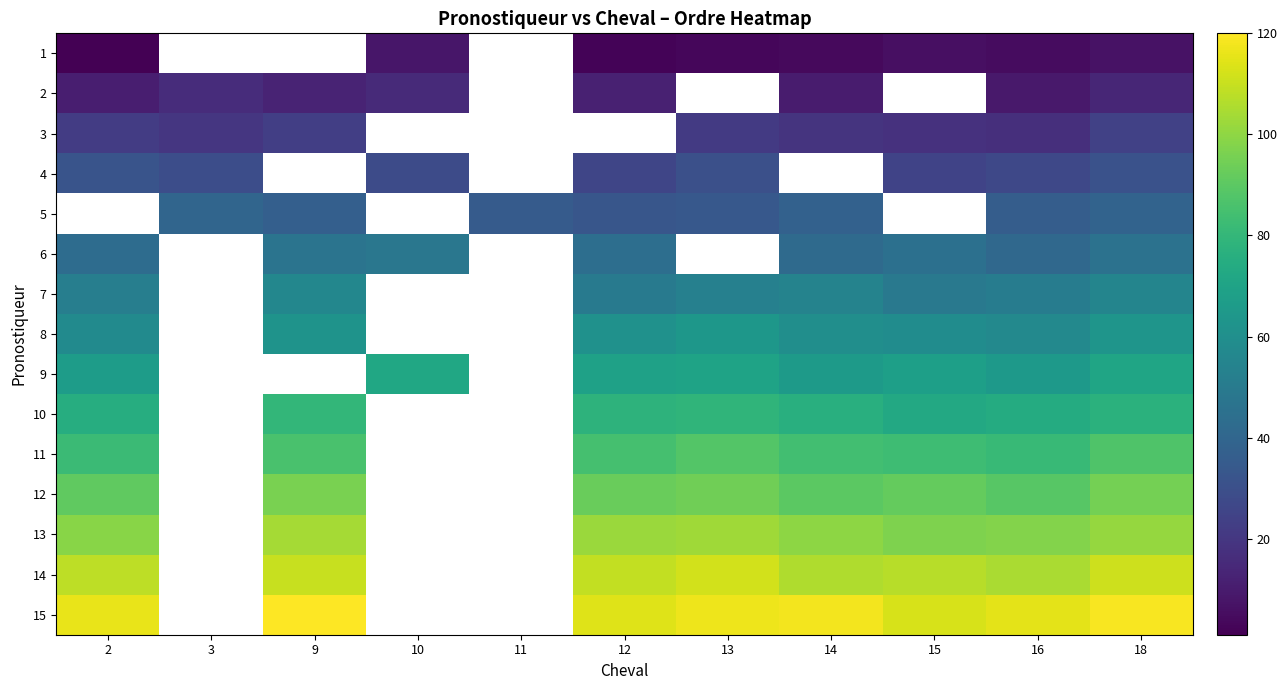

True or false: row_12 has a value of 170.0 at 12.

False